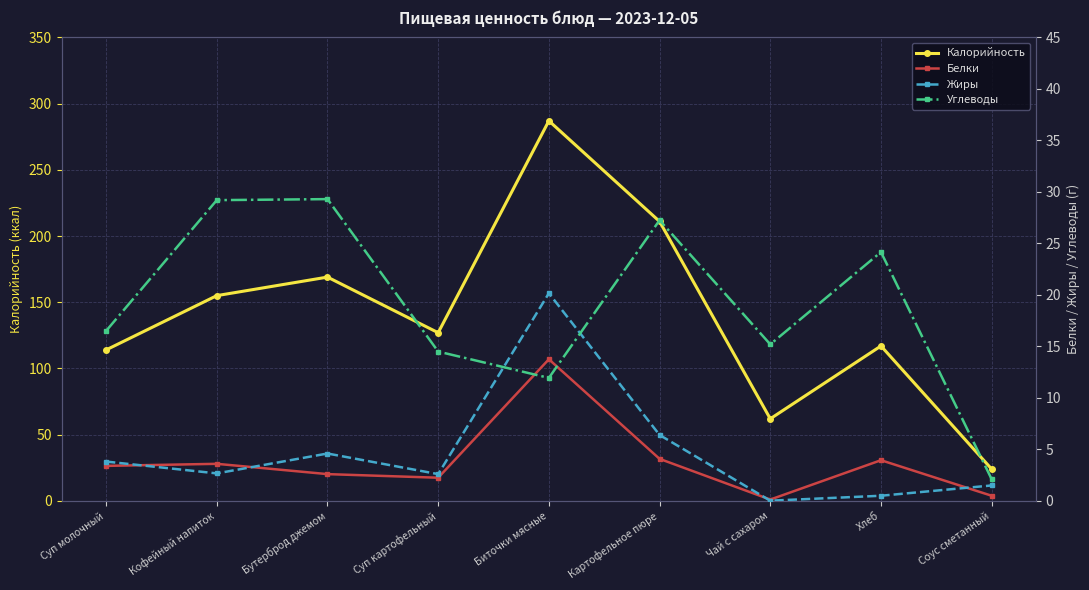

Which series changed the most between Картофельное пюре and Соус сметанный?

Калорийность